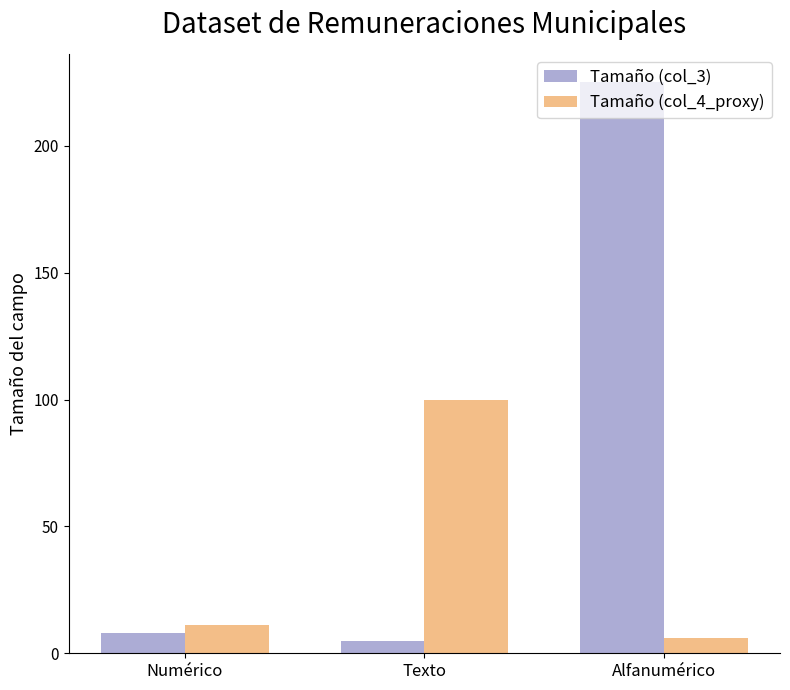

What is the value of the Tamaño (col_3) bar at the 2nd from the left?

5